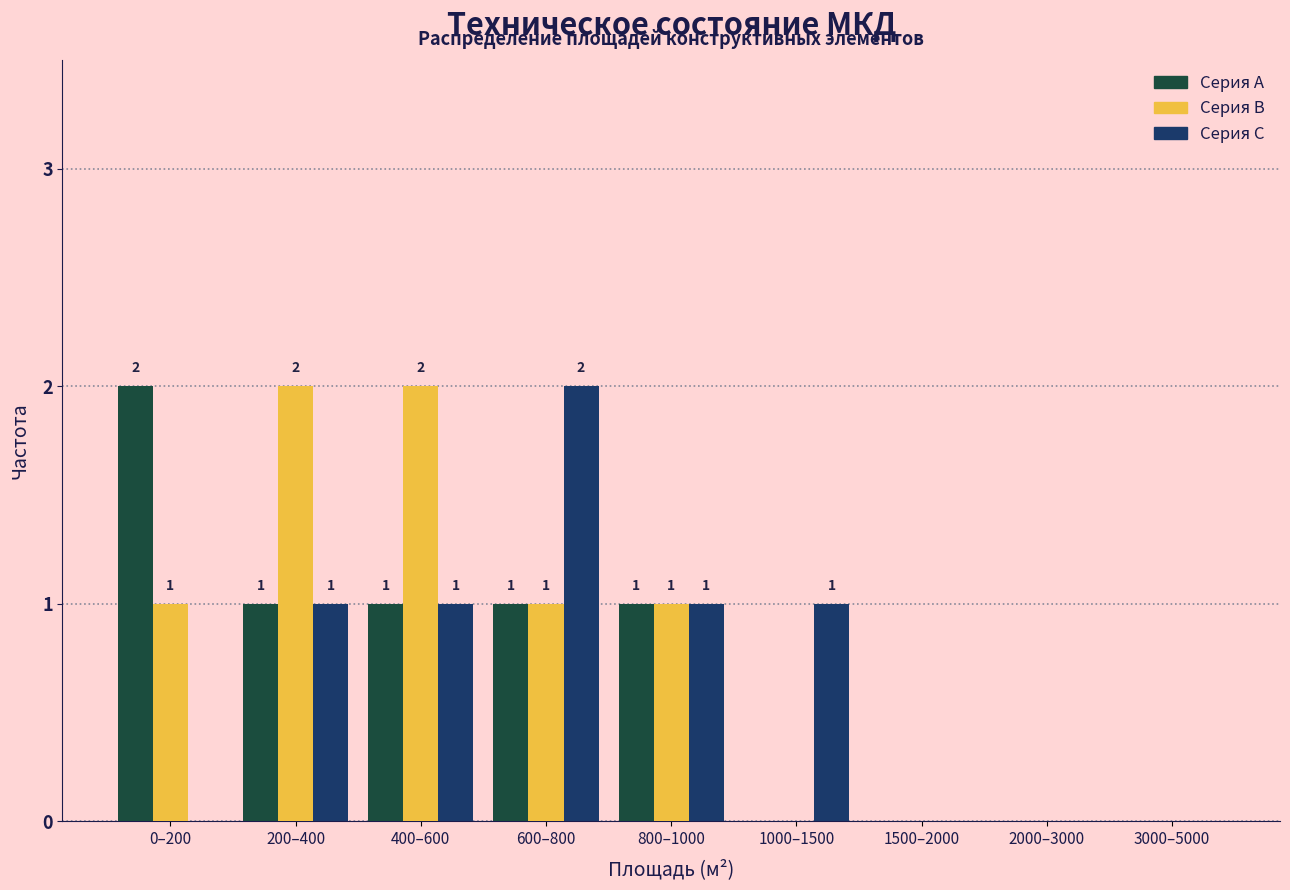

Reading left to right, list all the values displayed in this chart.

Серия А: 0–200=2	200–400=1	400–600=1	600–800=1	800–1000=1	1000–1500=0	1500–2000=0	2000–3000=0	3000–5000=0
Серия В: 0–200=1	200–400=2	400–600=2	600–800=1	800–1000=1	1000–1500=0	1500–2000=0	2000–3000=0	3000–5000=0
Серия С: 0–200=0	200–400=1	400–600=1	600–800=2	800–1000=1	1000–1500=1	1500–2000=0	2000–3000=0	3000–5000=0